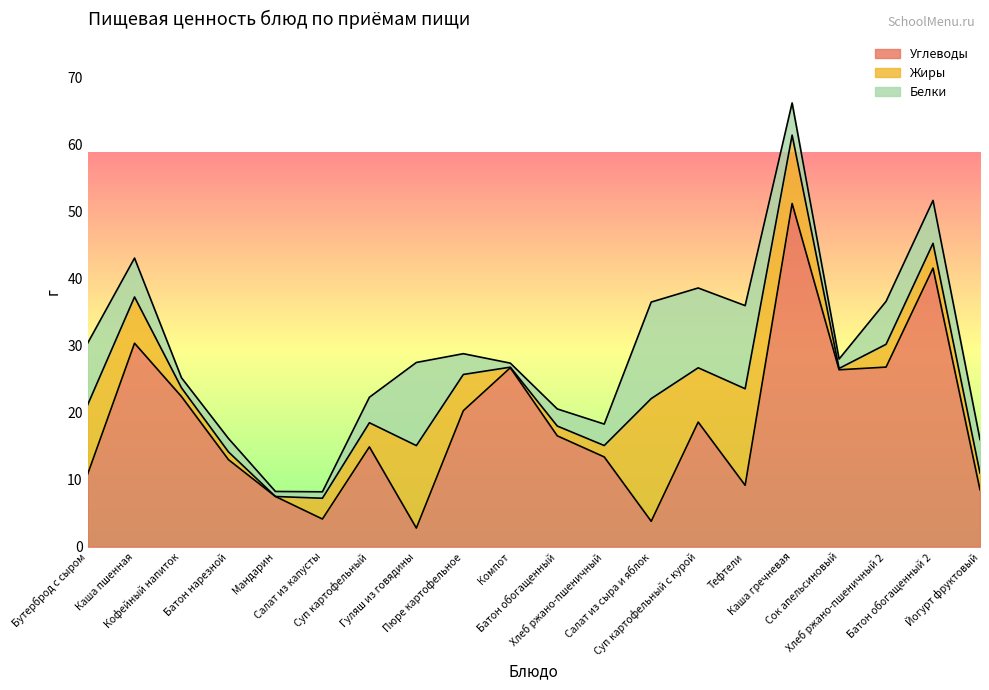

What is the average value of the Белки series?

5.4